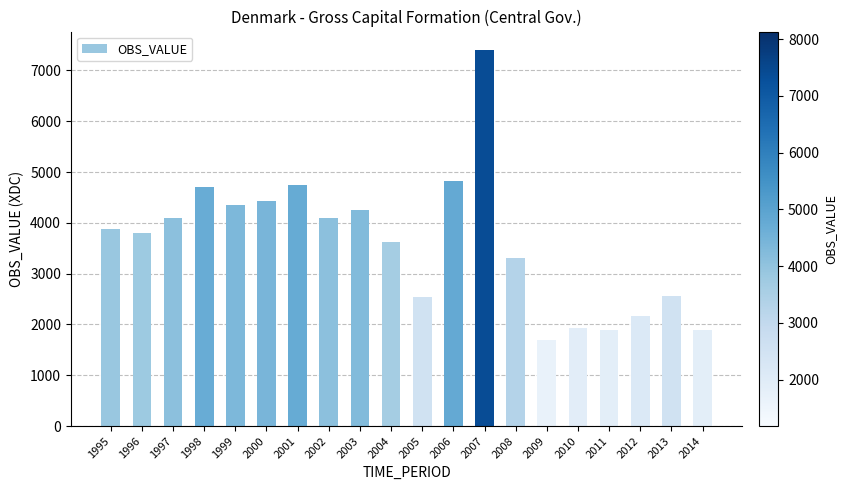

What is the sum of the values at 2004 and 1999?

7980